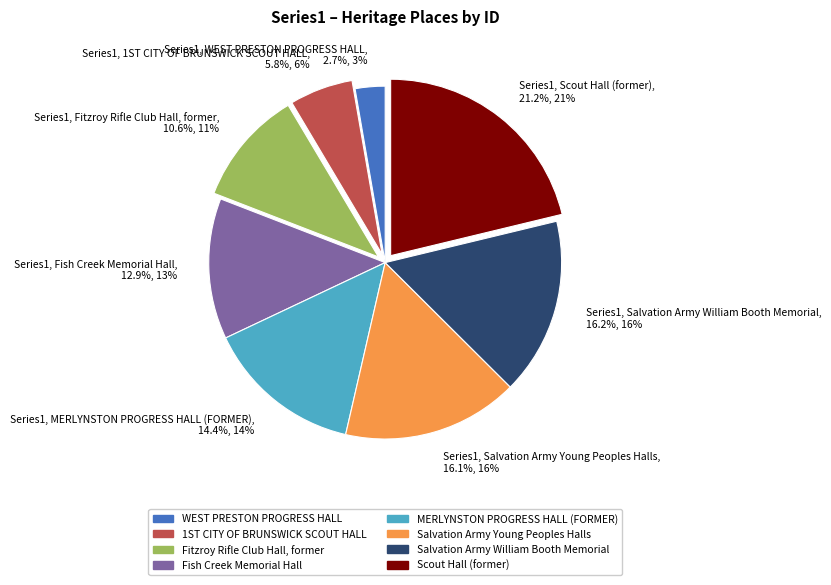

Does Series1, Fish Creek Memorial Hall, 12.9%, 13% account for over 50% of the chart?

No